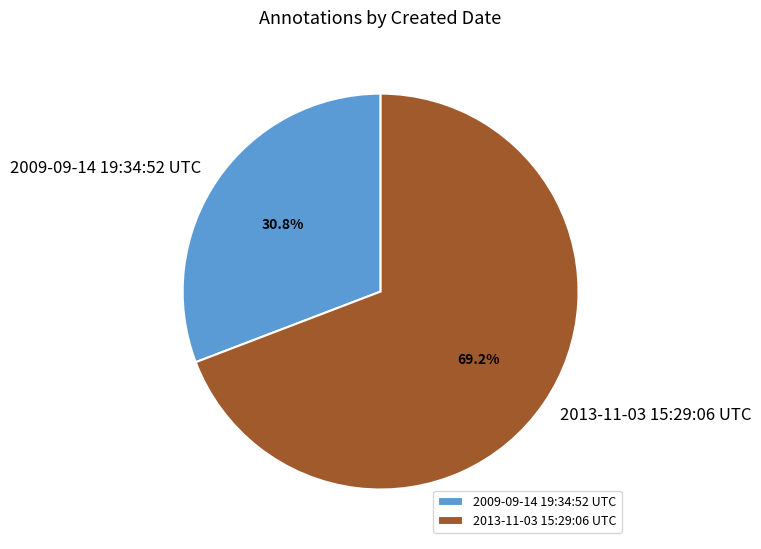

Which category accounts for the majority?

2013-11-03 15:29:06 UTC